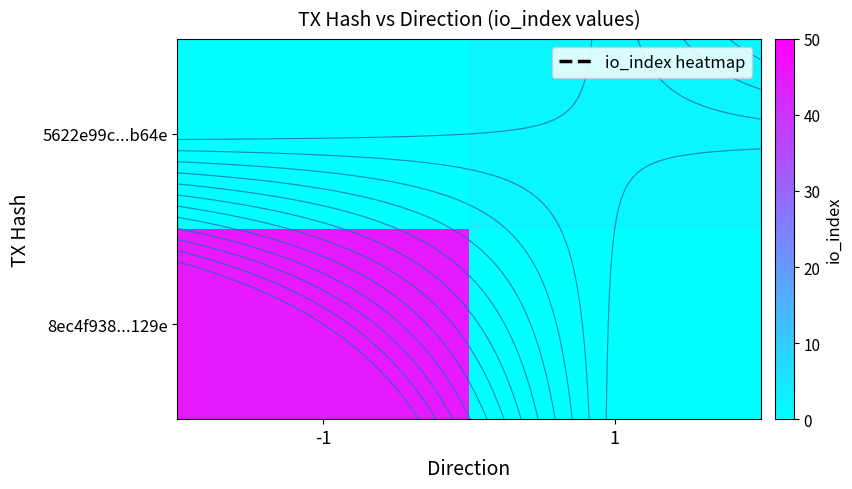

How many distinct data groups are displayed?

2